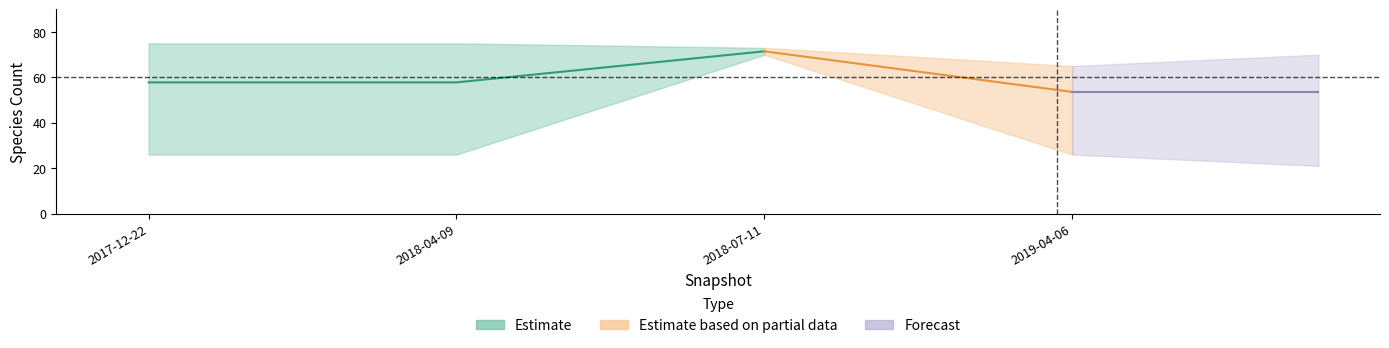

True or false: mean has more than 1 points higher than both neighbors.

False